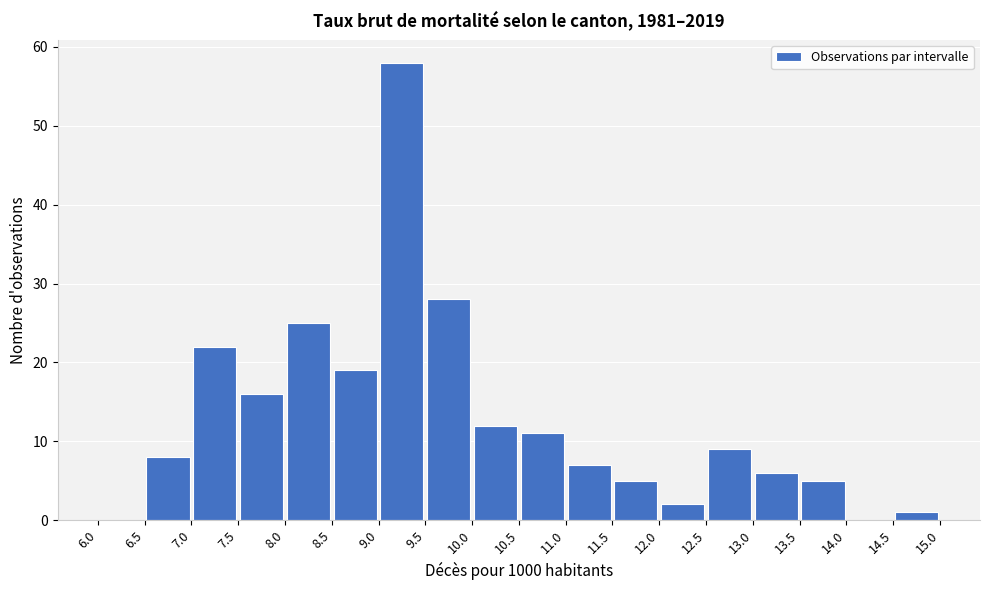

Over which range of the x-axis is the bar tallest?

9.0 to 9.5